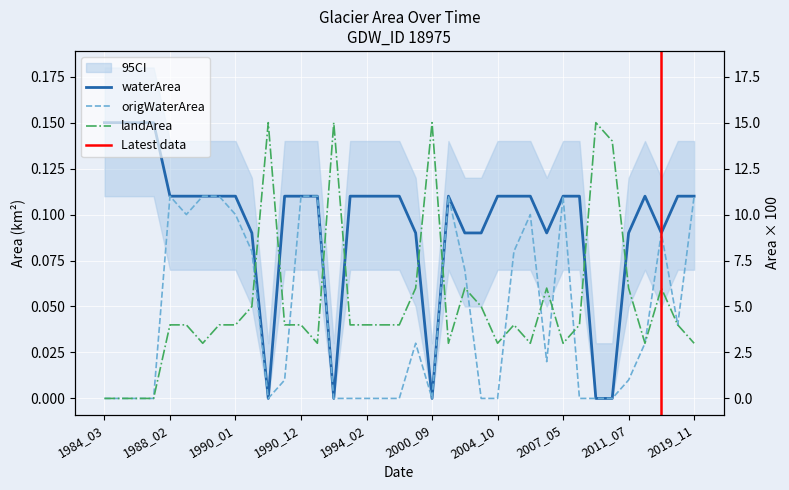

How many waterArea values are between 0 and 1?

37